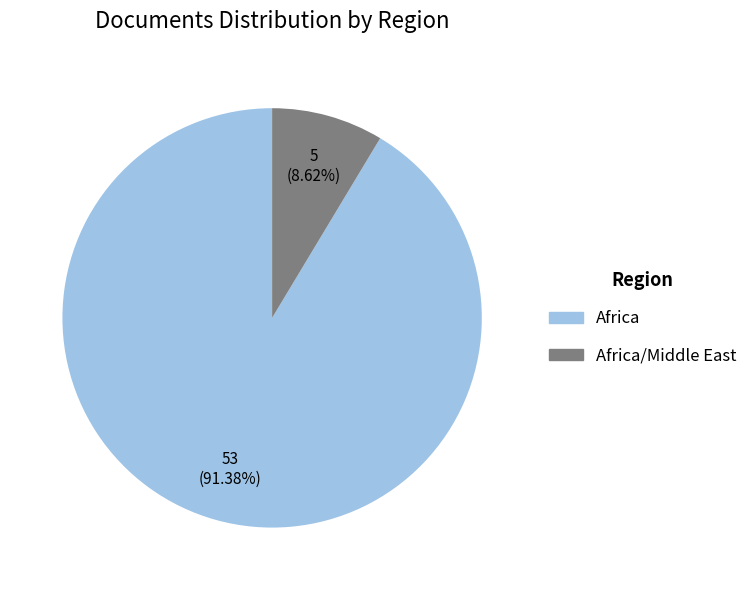

Does any single category account for the majority?

Yes